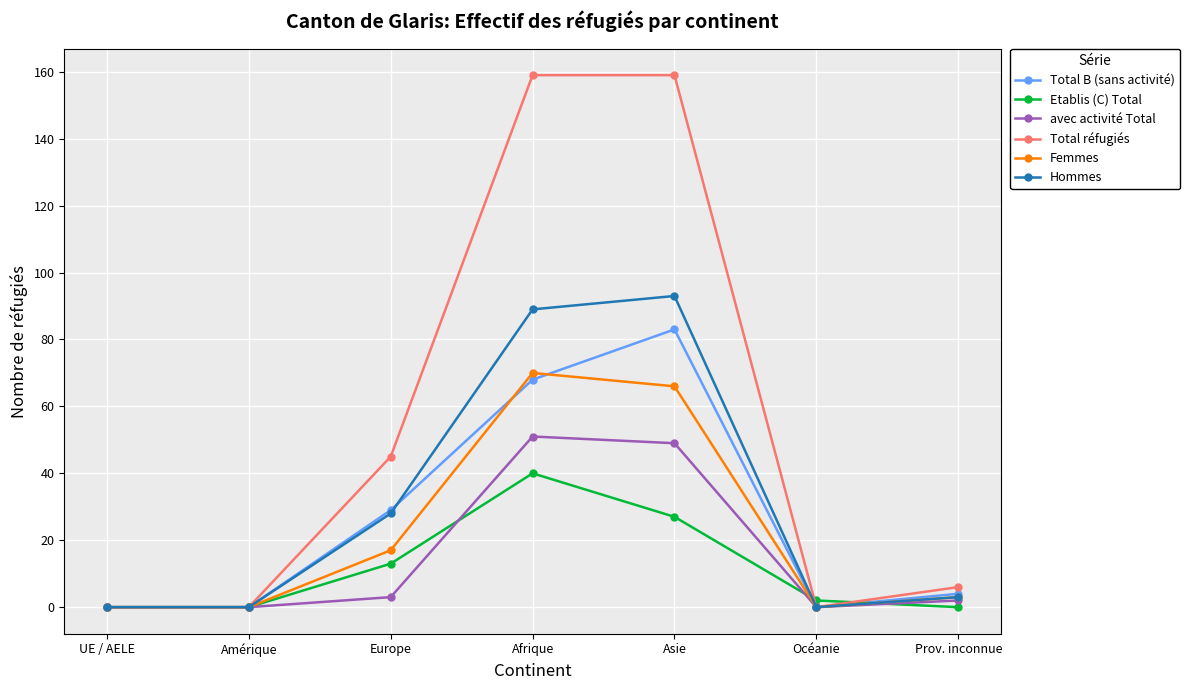

What is the label of the 4th point from the right?

Afrique